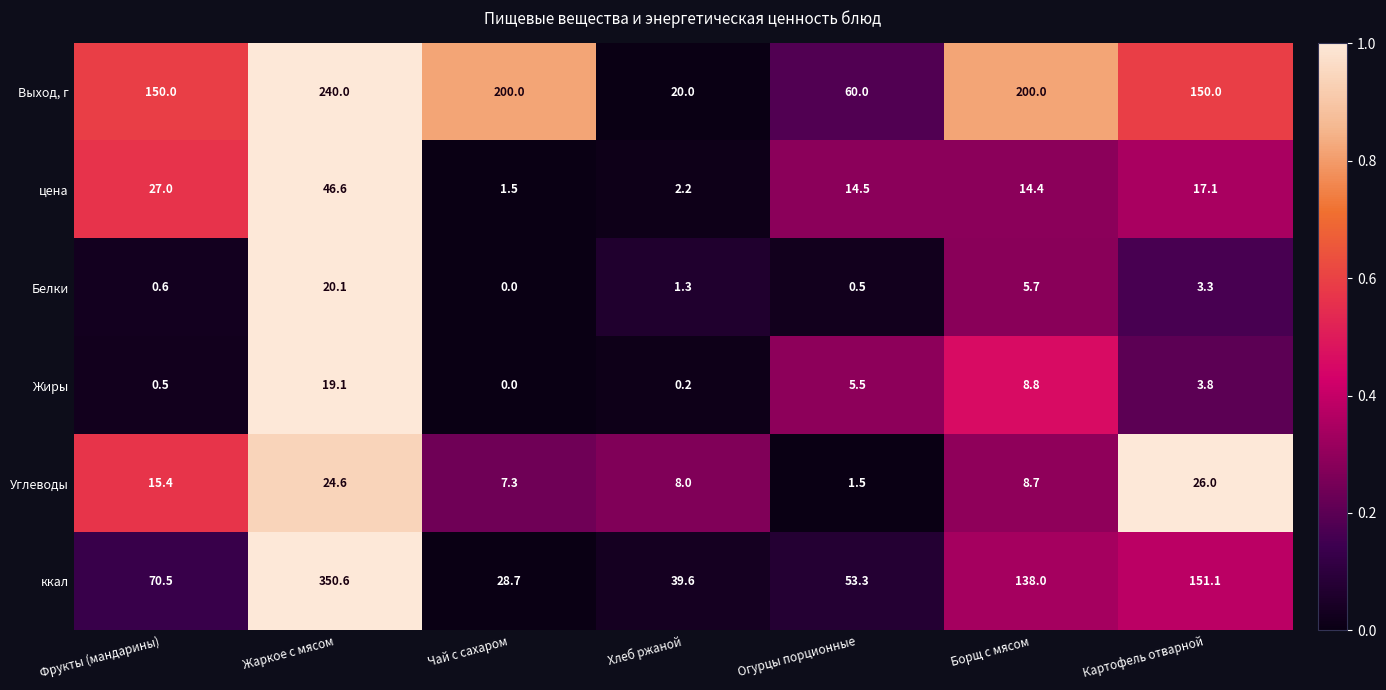

At which label does Жиры first exceed 3?

Жаркое с мясом